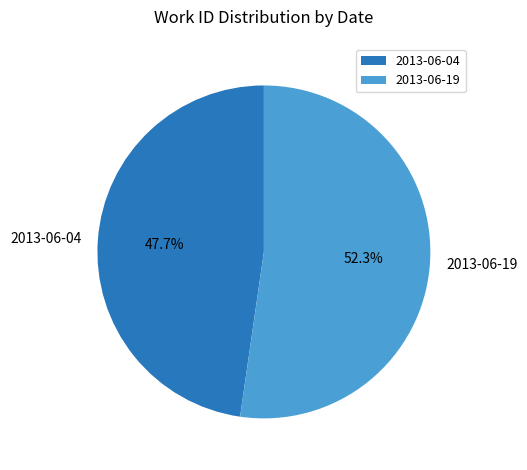

How many segments does this pie chart have?

2